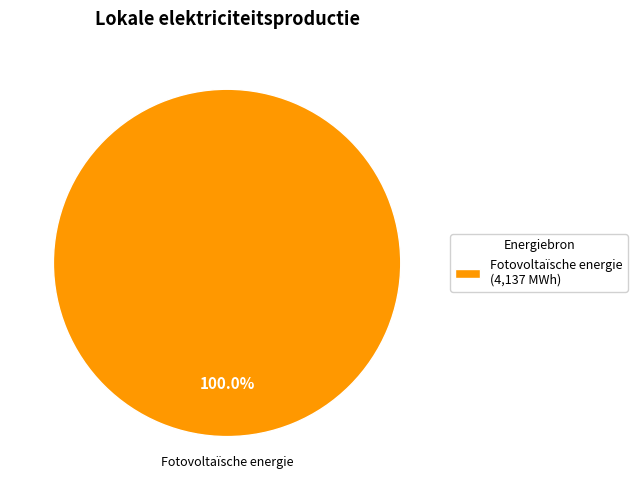

Count the number of slices in the pie.

1